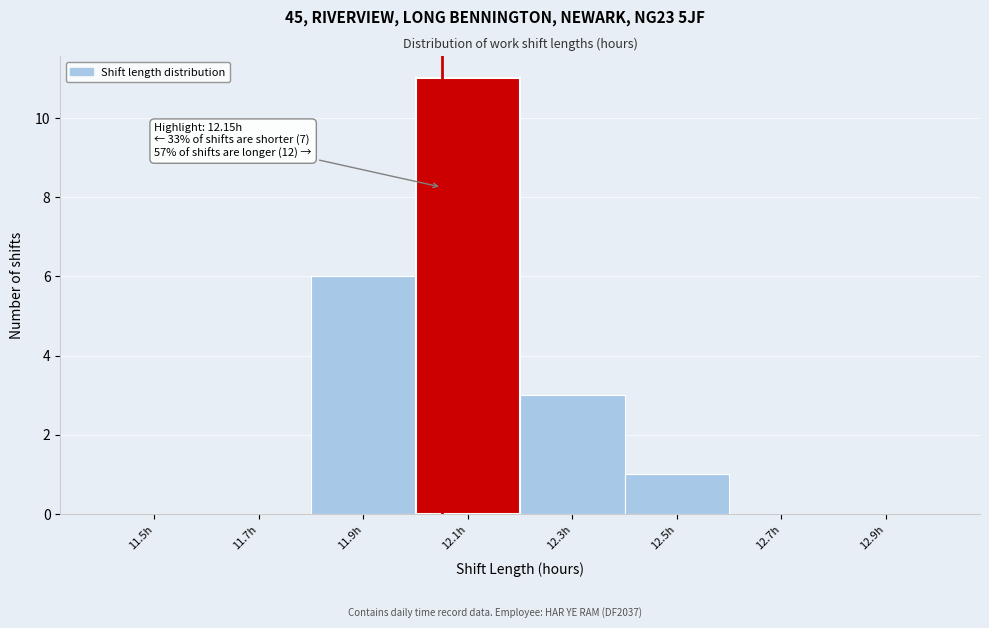

Reading right to left, list all the values displayed in this chart.

12.9h=0	12.7h=0	12.5h=1	12.3h=3	12.1h=11	11.9h=6	11.7h=0	11.5h=0